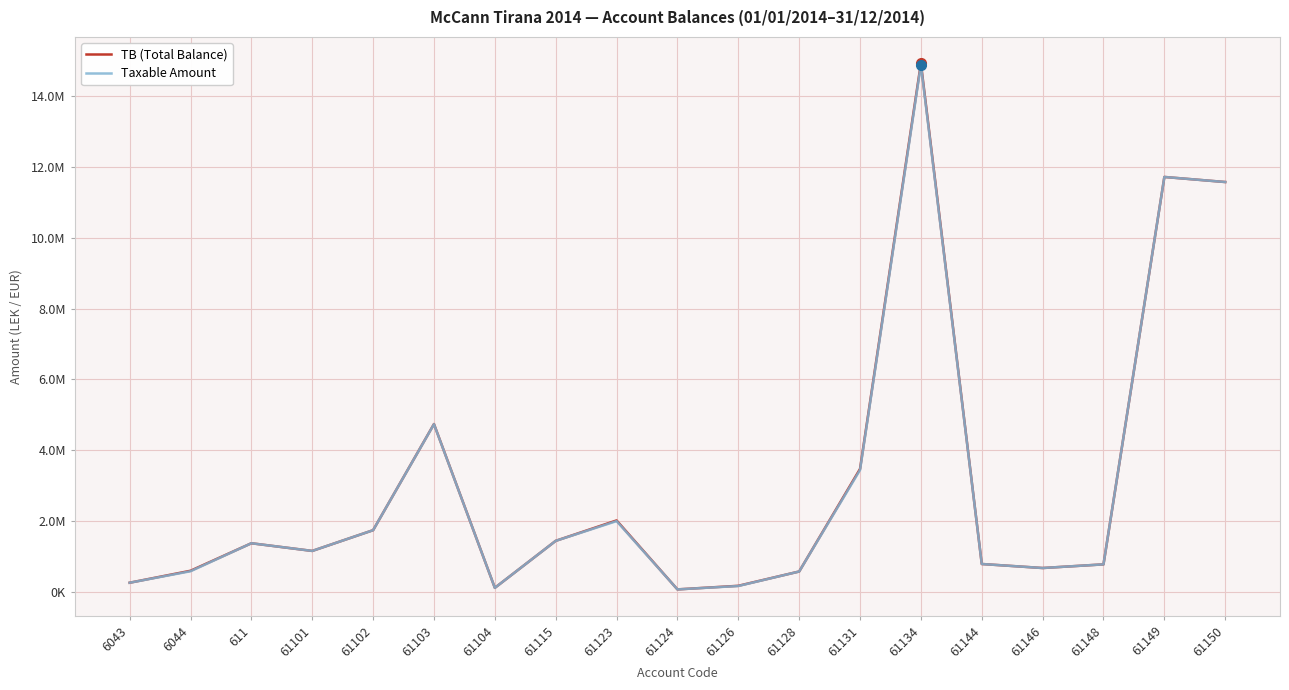

Count the number of categories in the chart.

19